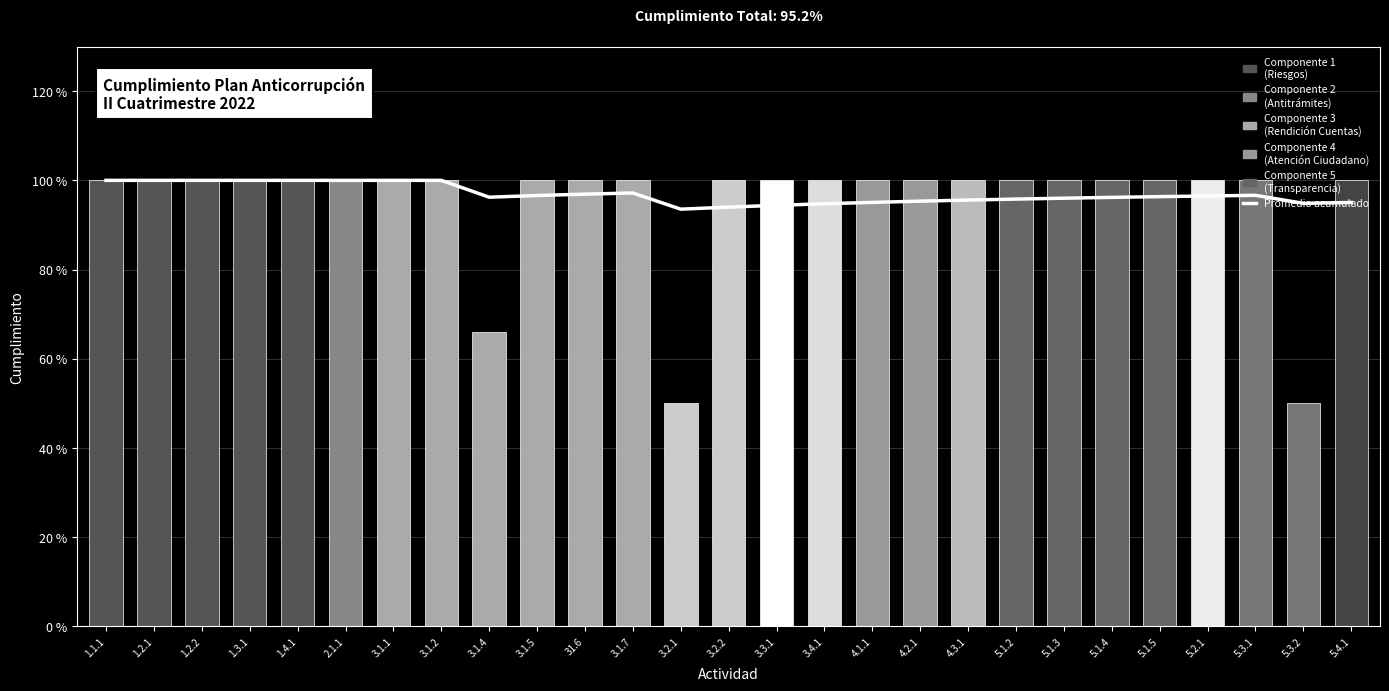

Is it true that Cumplimiento por actividad equals 1.0 at 3.1.1?

True